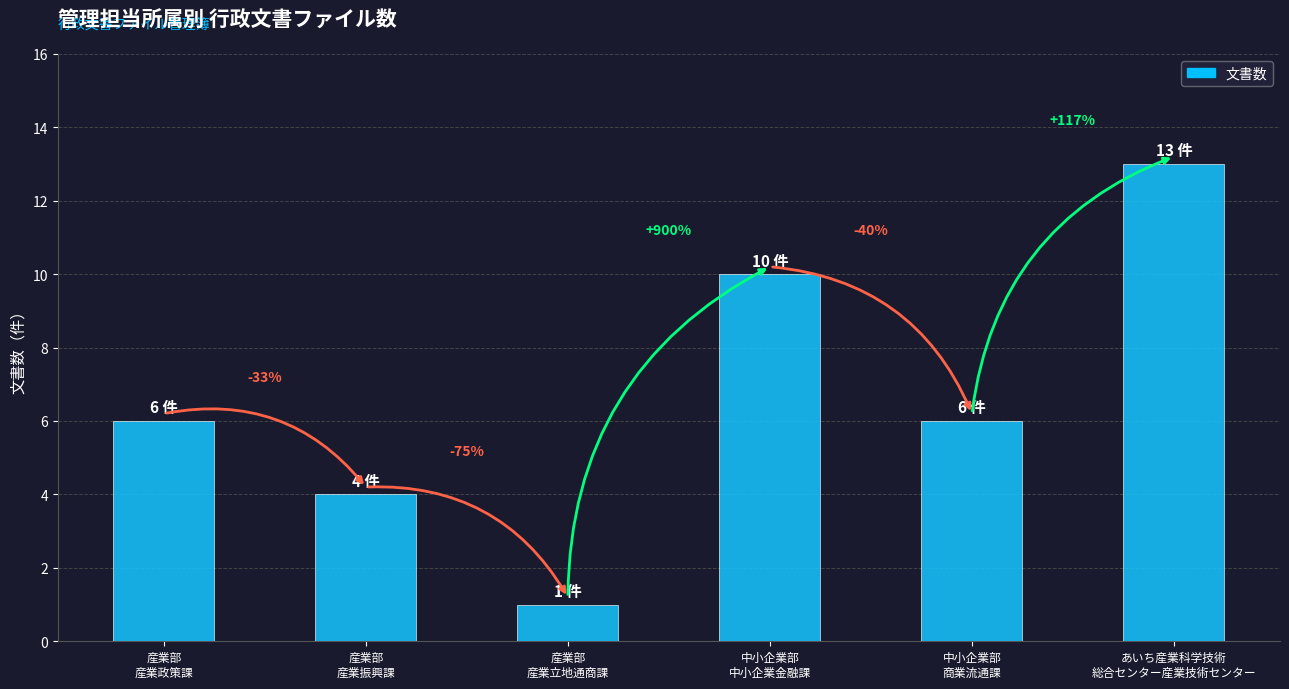

How many series are shown in this chart?

1